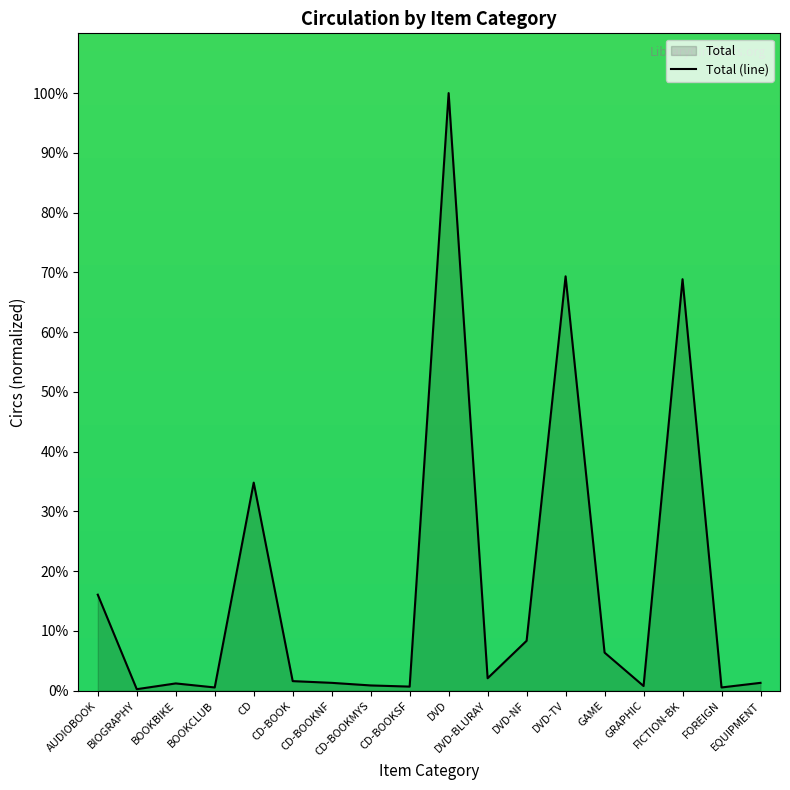

What is the difference between the values at BOOKBIKE and CD-BOOKSF?

0.5